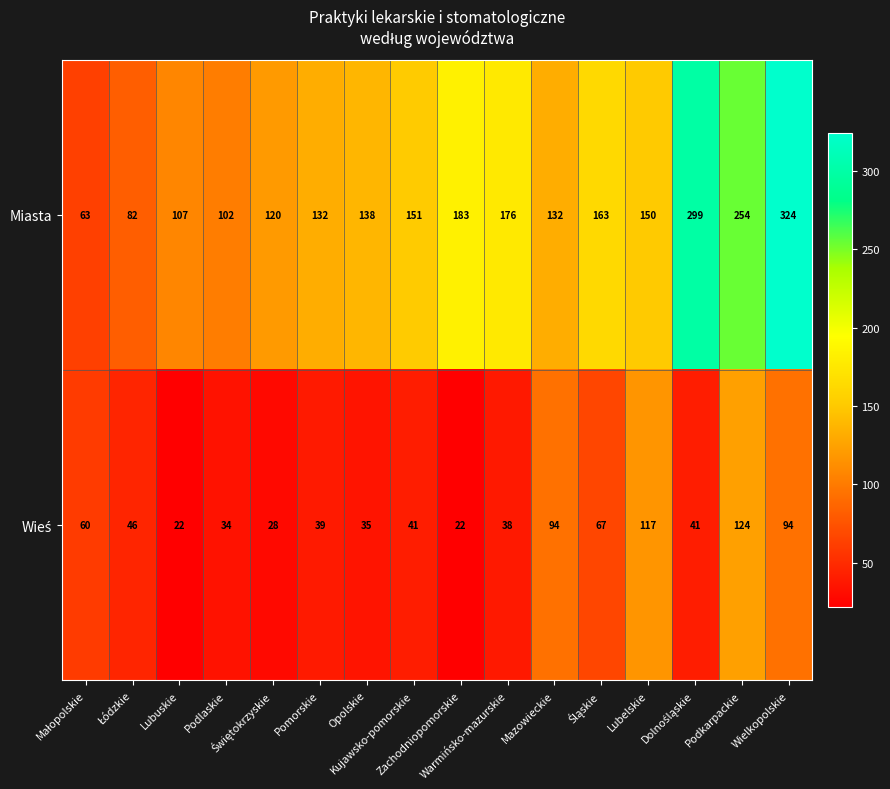

What is the sum of all Miasta values?

2576